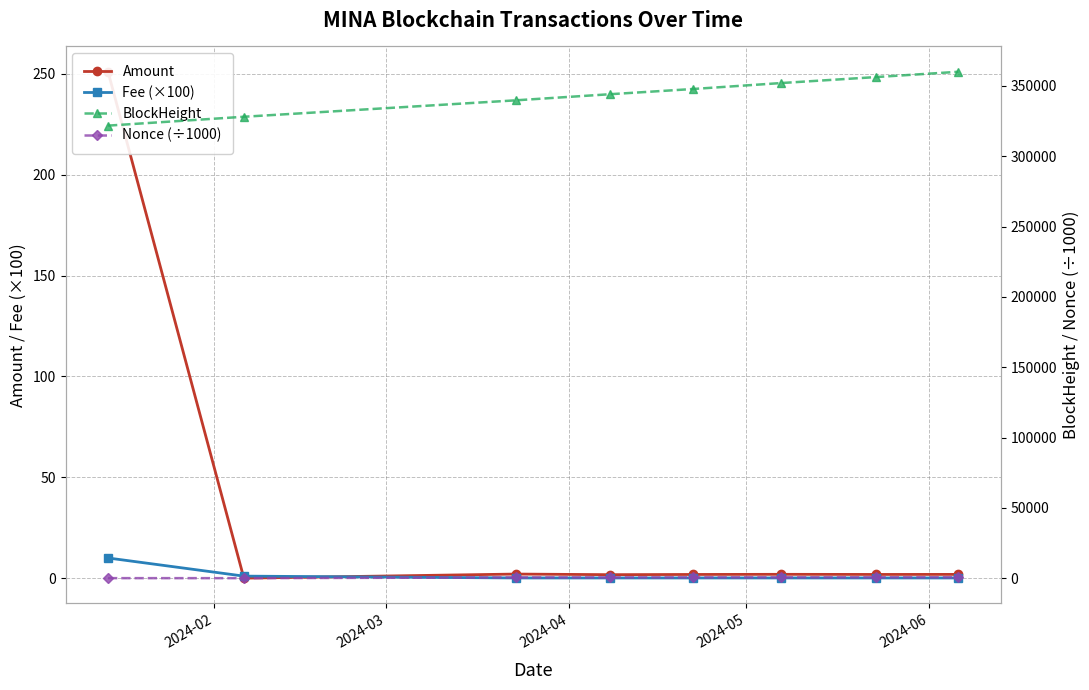

True or false: BlockHeight and Fee (×100) intersect in this chart.

False